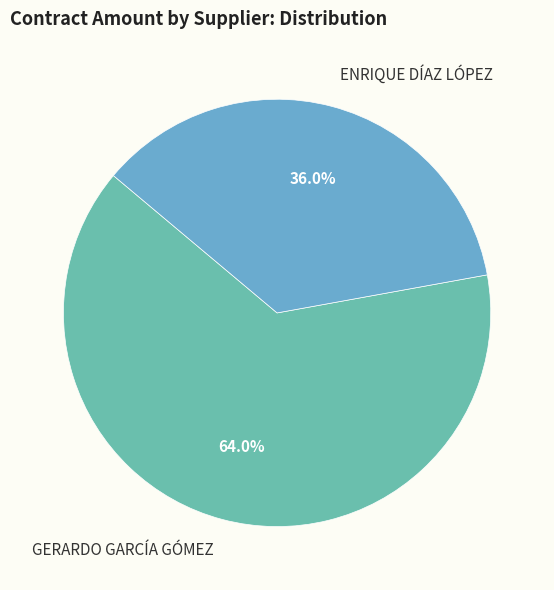

To the nearest percent, what portion does GERARDO GARCÍA GÓMEZ represent?

64%